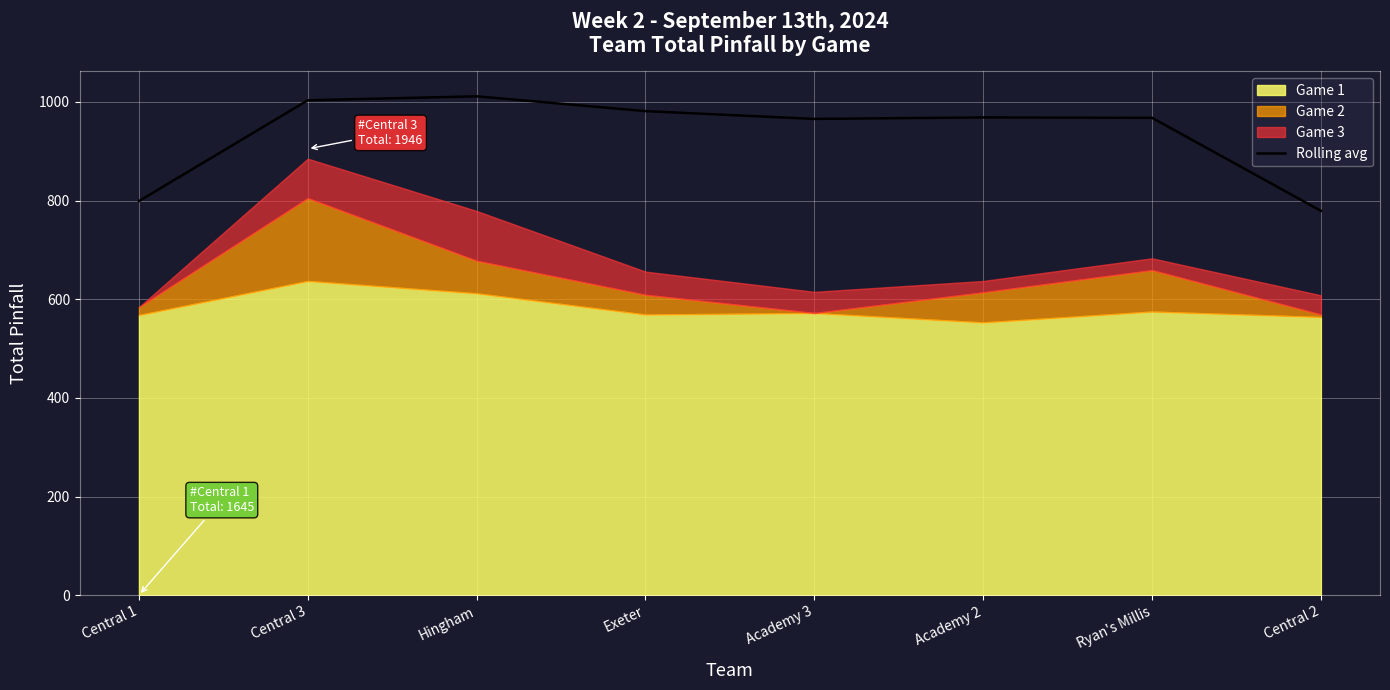

How many points are higher than both their immediate neighbors (excluding endpoints)?

2